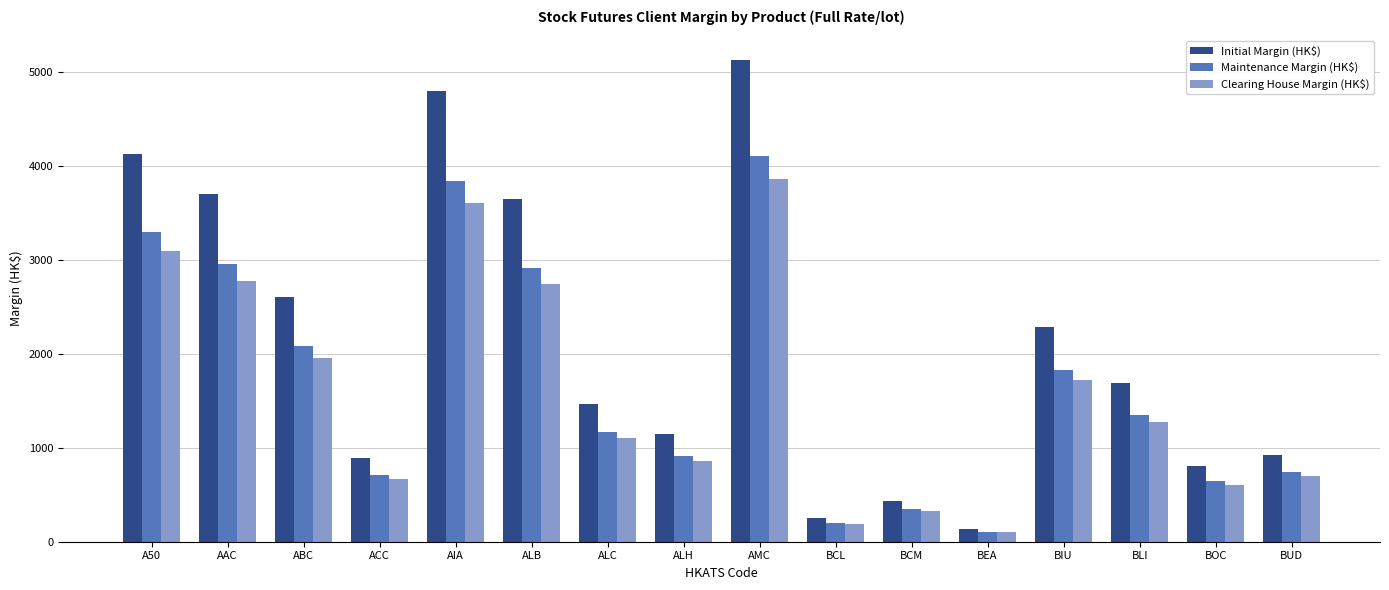

How many bars are there in each group?

3